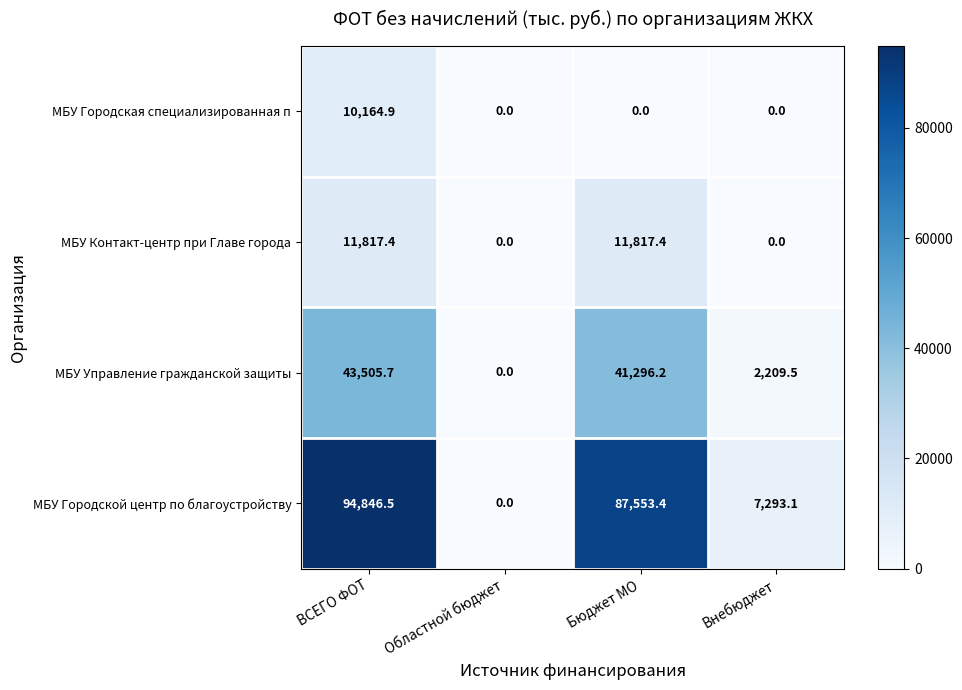

Is it true that МБУ Городской центр по благоустройству equals 87553.4 at Бюджет МО?

True